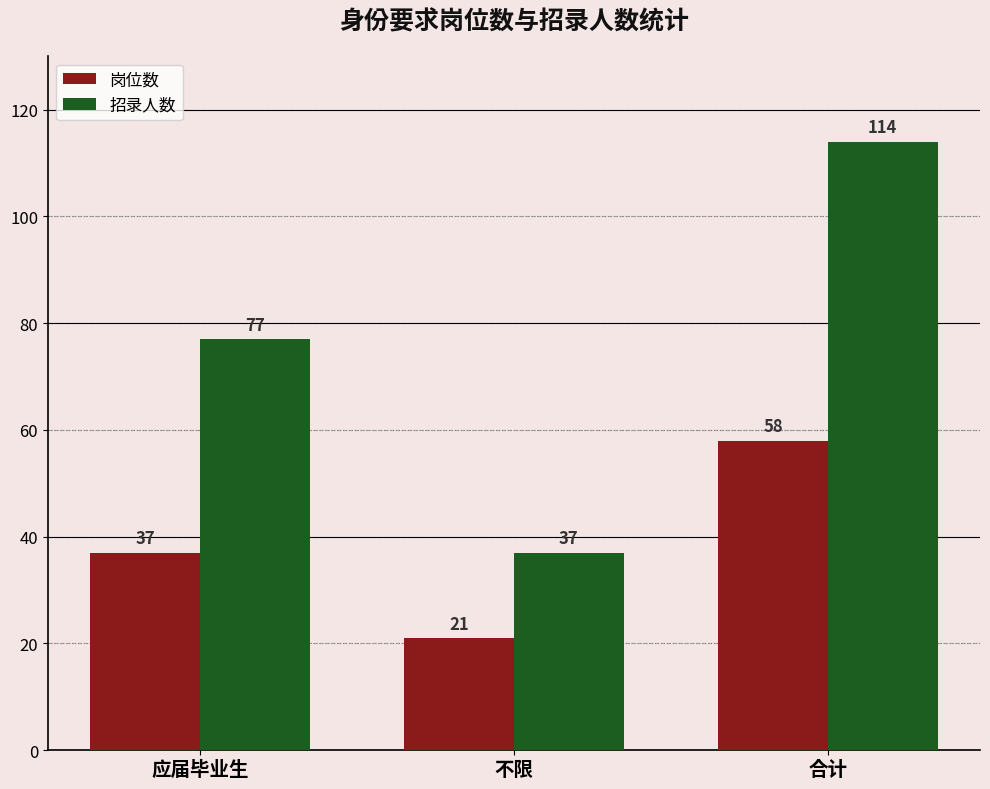

Which label corresponds to the largest value in the chart?

合计